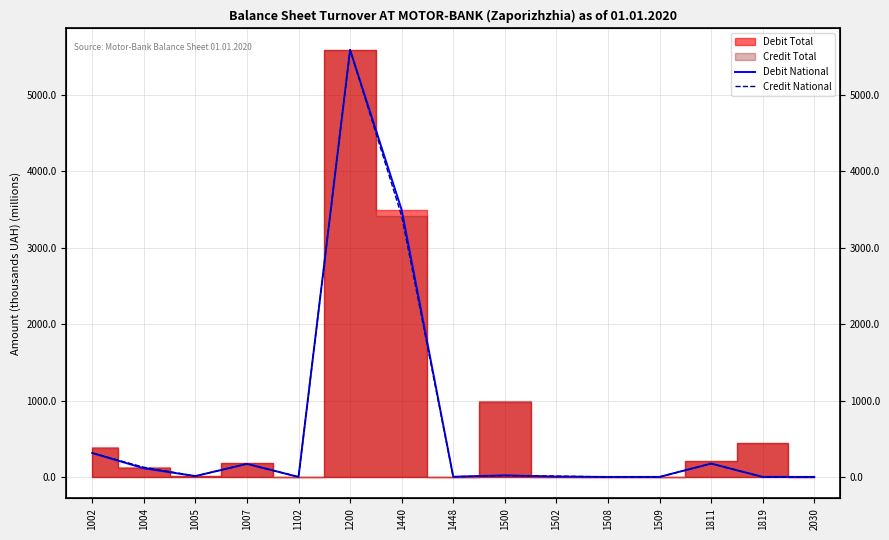

Which series ends up on top after the final intersection of Debit National and Credit National?

Debit National